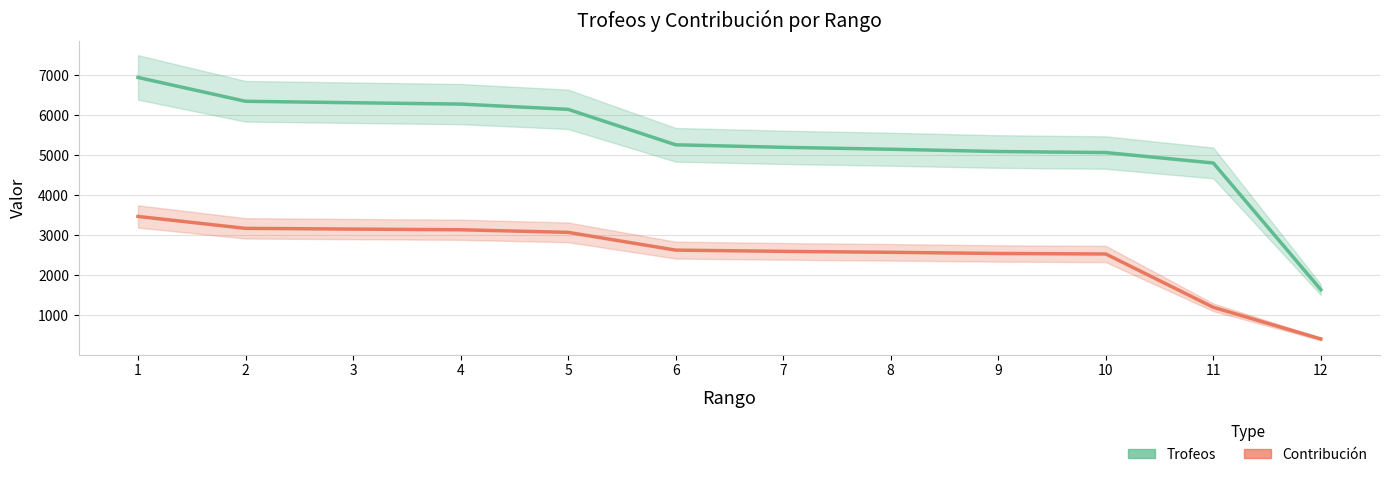

Rank the series at 2 from lowest to highest value.

Contribución, Trofeos